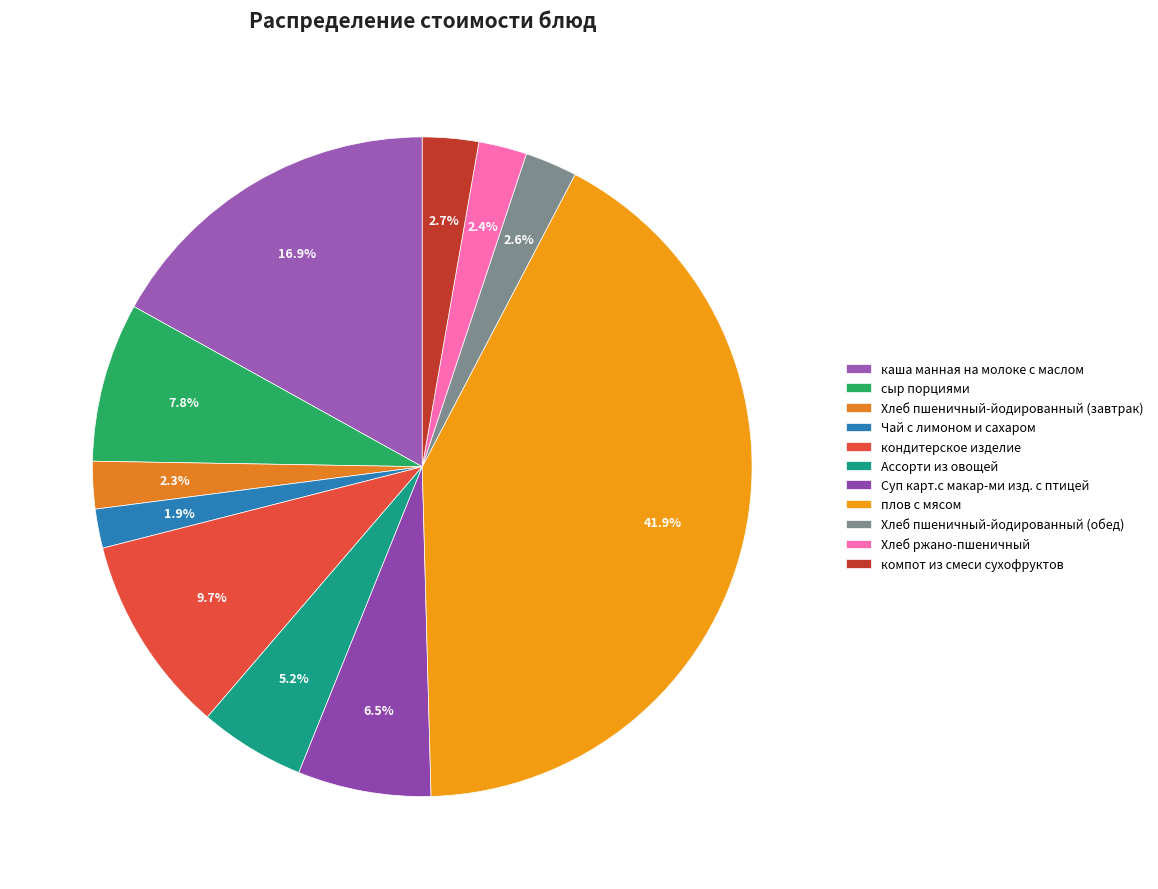

To the nearest percent, what portion does Хлеб ржано-пшеничный represent?

2%